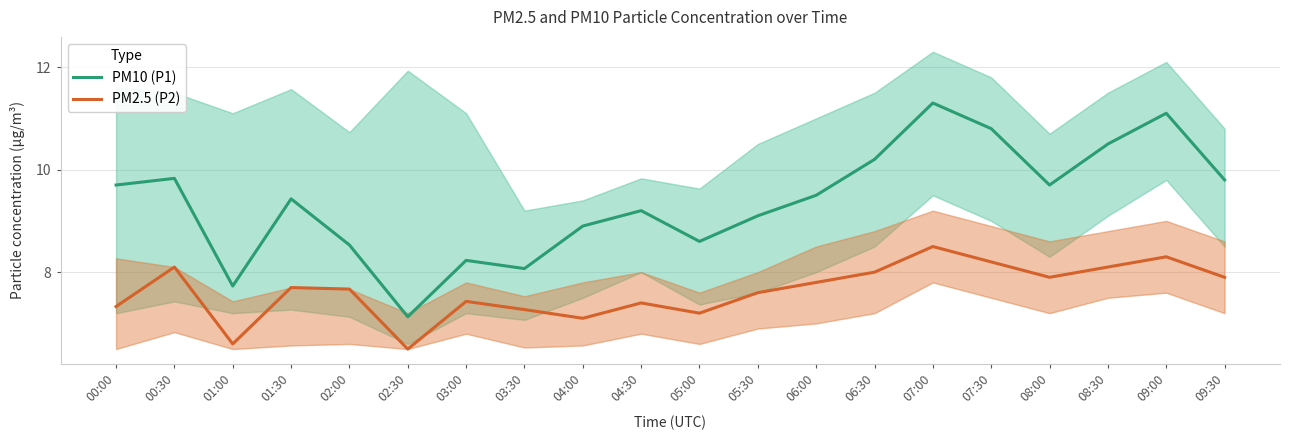

Reading right to left, what are all the values shown in this chart?

PM10 (P1): 09:30=9.8	09:00=11.1	08:30=10.5	08:00=9.7	07:30=10.8	07:00=11.3	06:30=10.2	06:00=9.5	05:30=9.1	05:00=8.6	04:30=9.2	04:00=8.9	03:30=8.1	03:00=8.2	02:30=7.1	02:00=8.5	01:30=9.4	01:00=7.7	00:30=9.8	00:00=9.7
PM2.5 (P2): 09:30=7.9	09:00=8.3	08:30=8.1	08:00=7.9	07:30=8.2	07:00=8.5	06:30=8.0	06:00=7.8	05:30=7.6	05:00=7.2	04:30=7.4	04:00=7.1	03:30=7.3	03:00=7.4	02:30=6.5	02:00=7.7	01:30=7.7	01:00=6.6	00:30=8.1	00:00=7.3